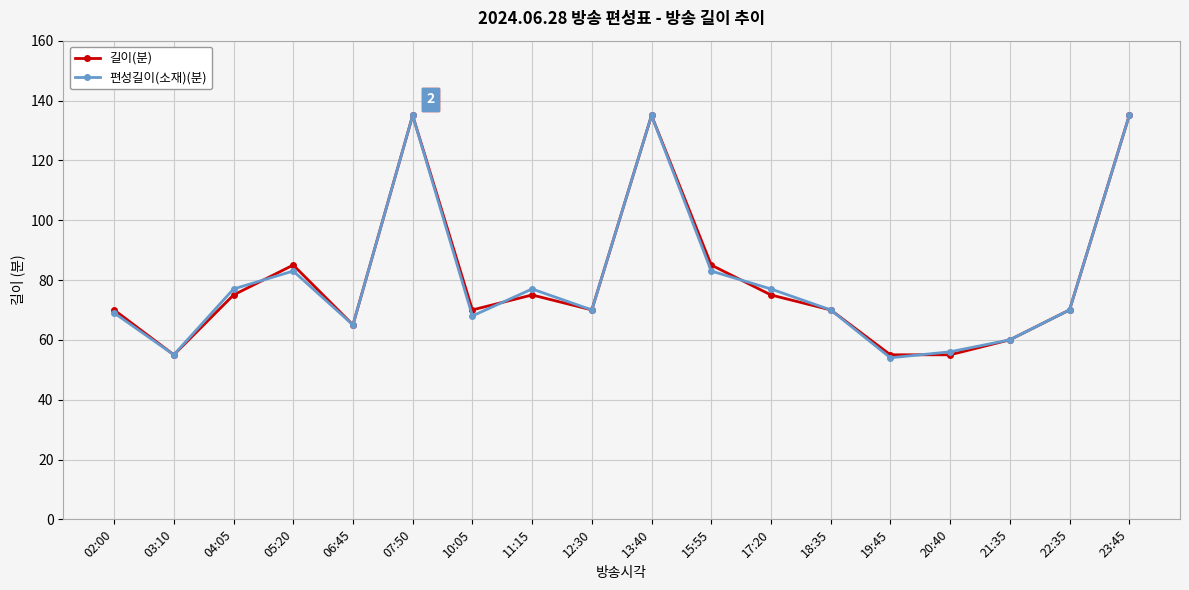

The value of 길이(분) at 13:40 is 135. True or false?

True